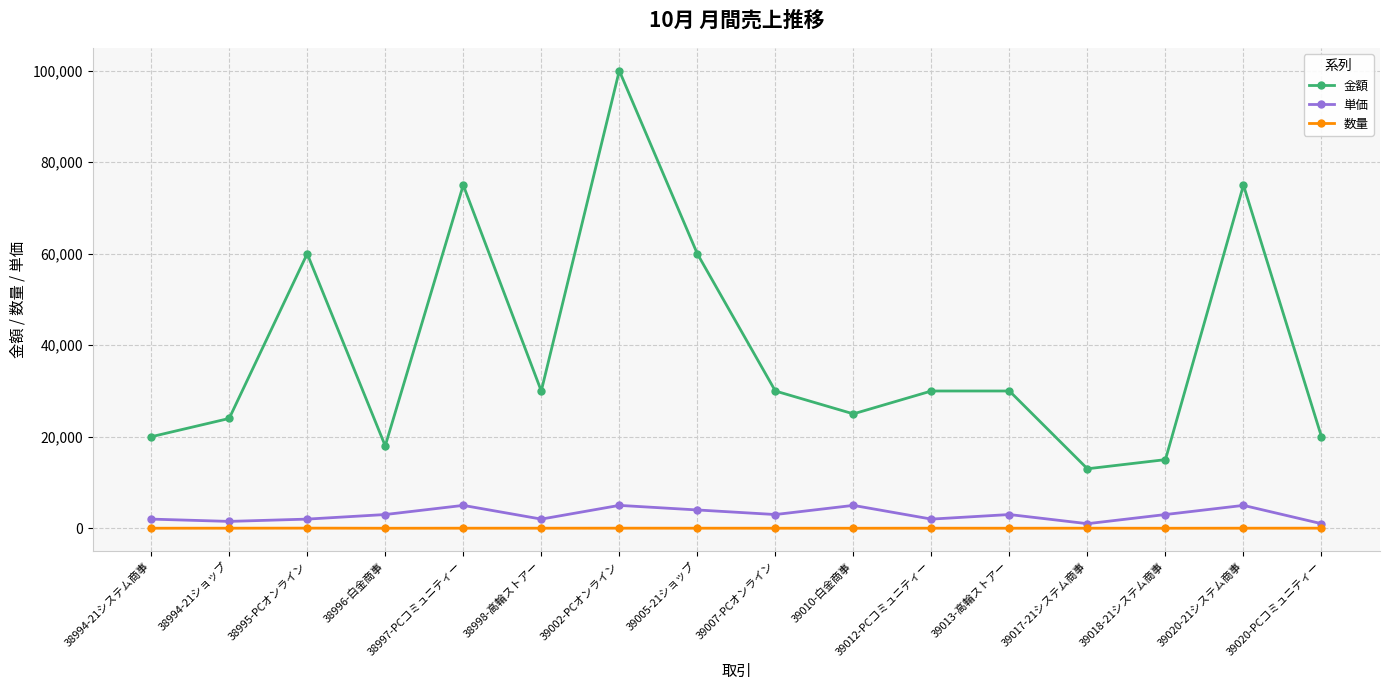

Which series changed the most between 38994-21システム商事 and 38995-PCオンライン?

金額